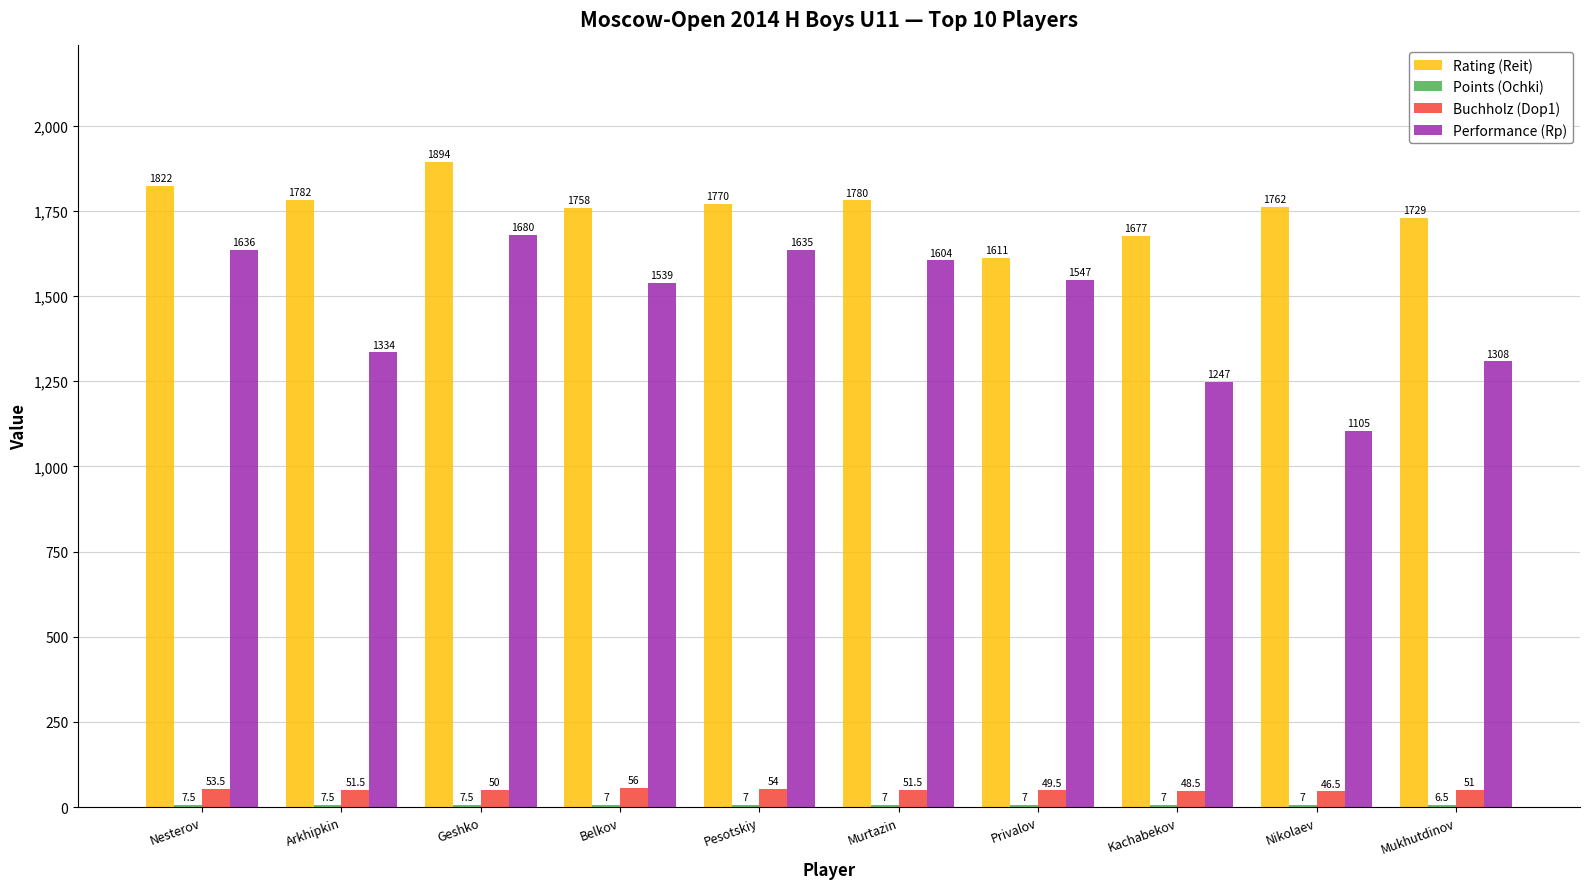

Are the bars horizontal?

No